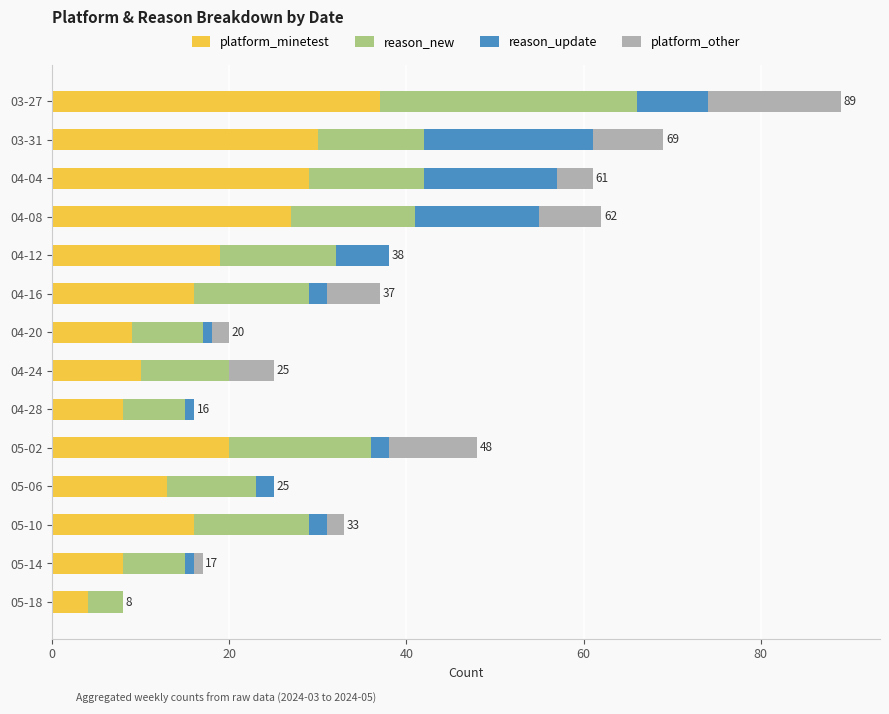

What is the maximum value for platform_minetest?

37